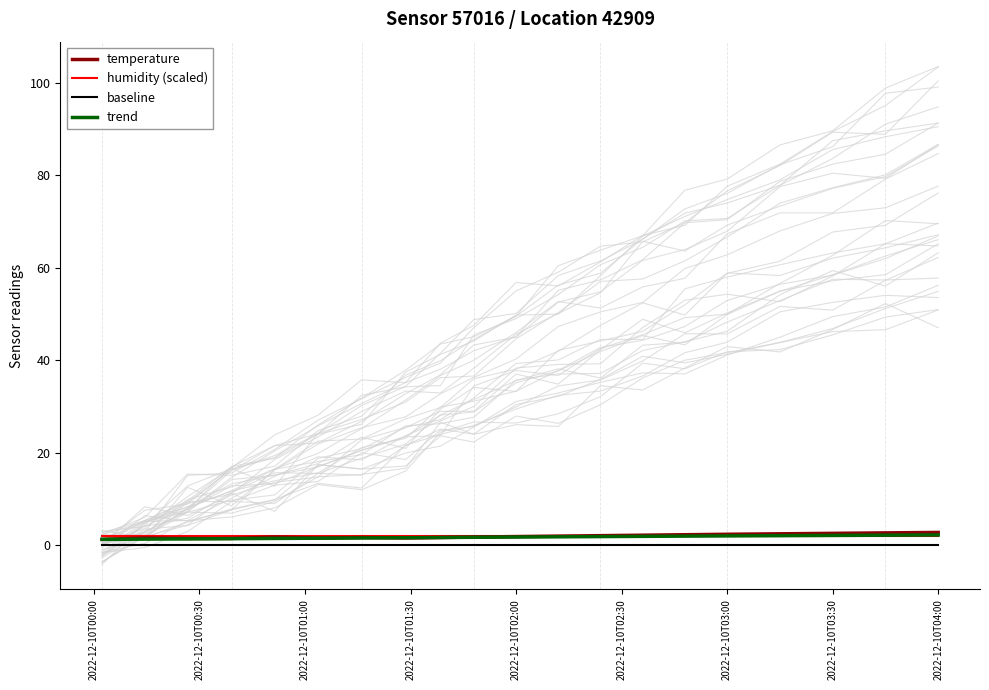

What is the difference between the second highest and second lowest values in the temperature series?

1.2